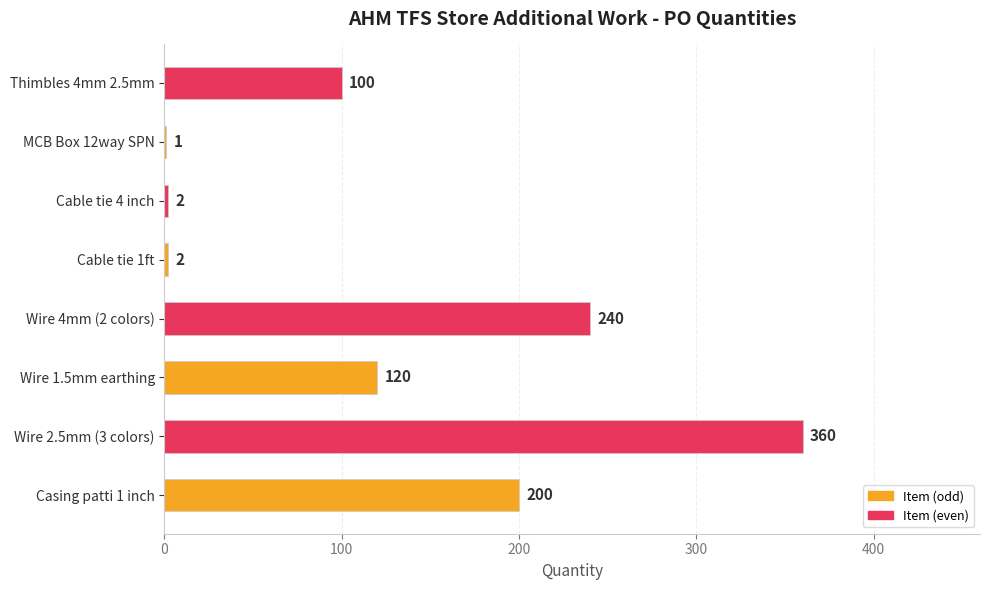

Reading bottom to top, transcribe all the data shown in this chart.

Casing patti 1 inch=200	Wire 2.5mm (3 colors)=360	Wire 1.5mm earthing=120	Wire 4mm (2 colors)=240	Cable tie 1ft=2	Cable tie 4 inch=2	MCB Box 12way SPN=1	Thimbles 4mm 2.5mm=100